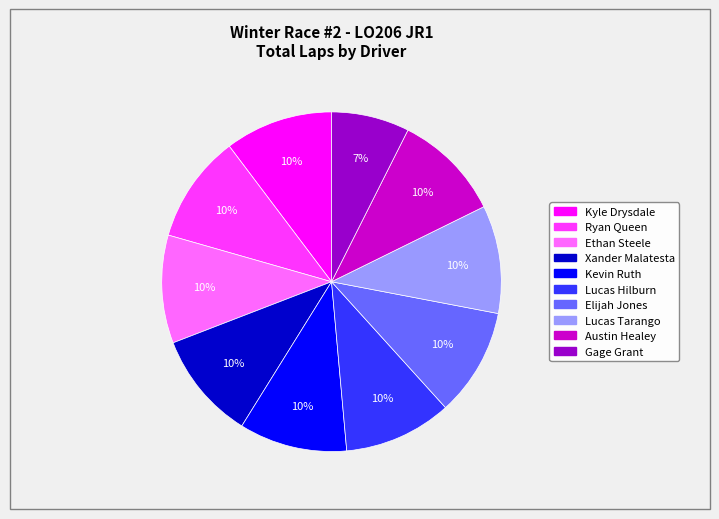

Is there a majority slice in this chart?

No